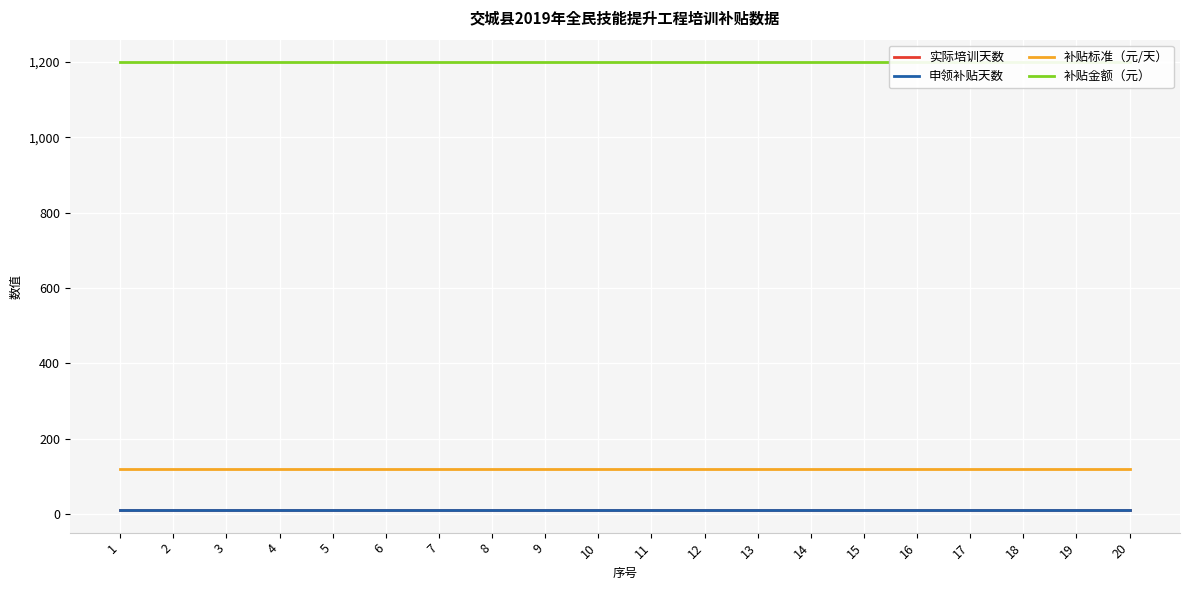

At how many categories does at least one series exceed 709?

20